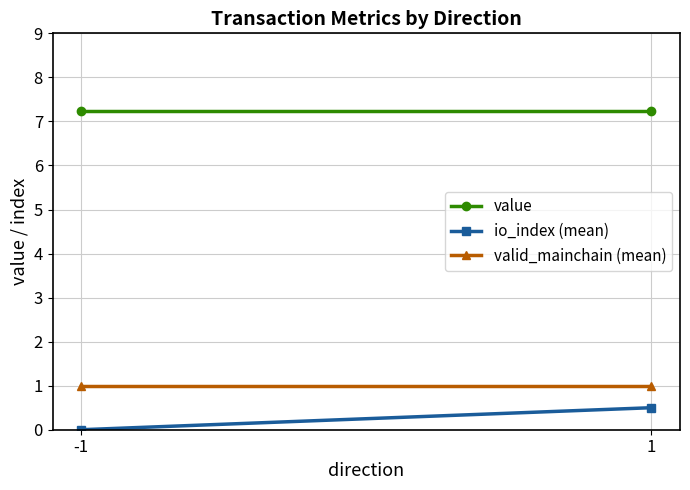

The valid_mainchain (mean) series shows 1.8 at -1. True or false?

False